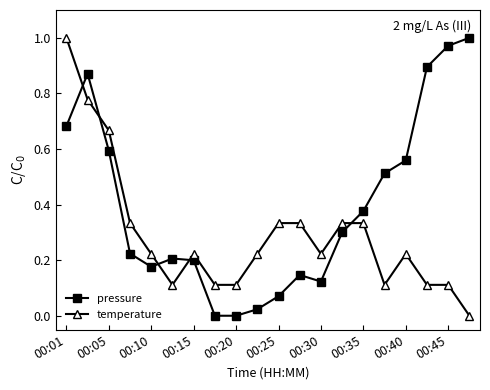

Which series ends up on top after the final intersection of pressure and temperature?

pressure